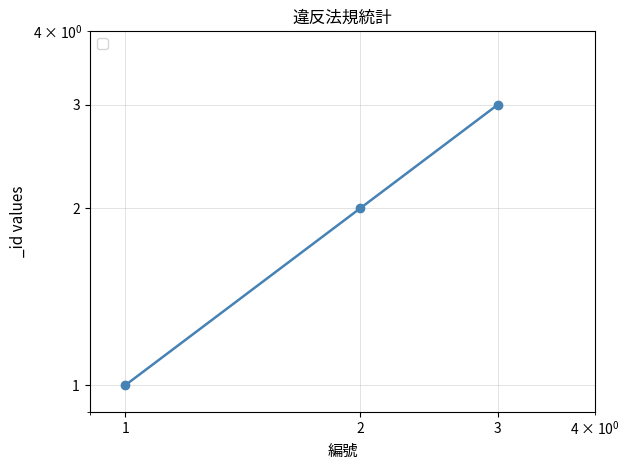

The chart shows a value of 1 at 1. True or false?

False